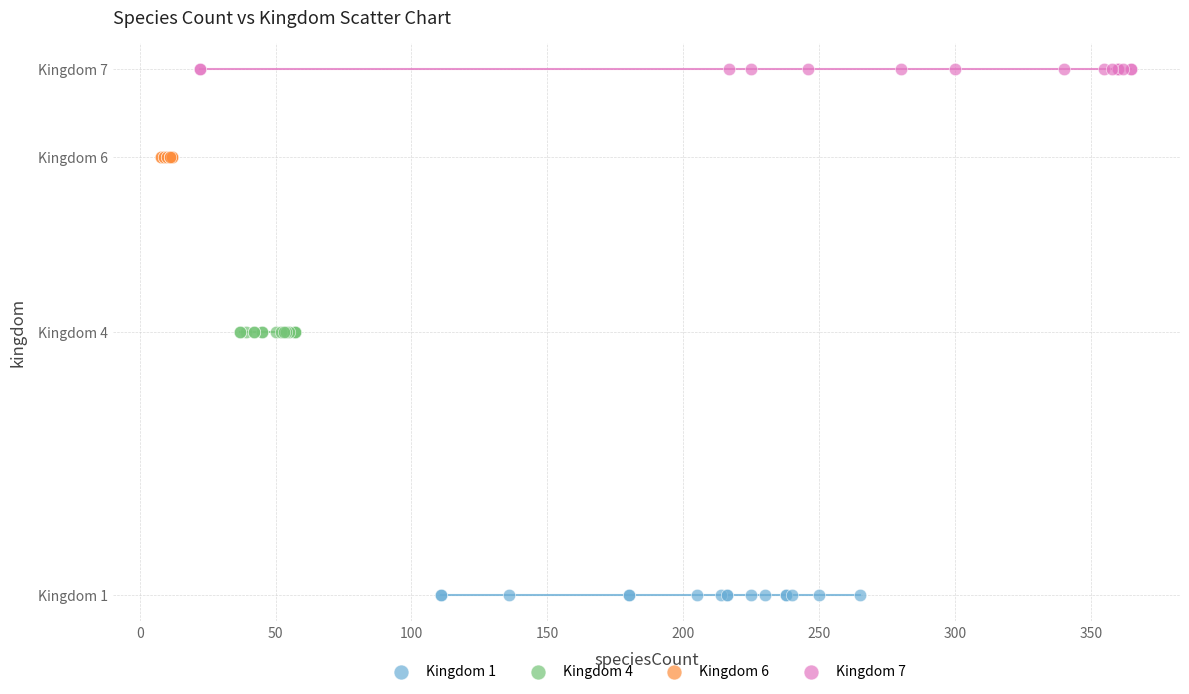

What are all the series names shown in the legend?

Kingdom 1, Kingdom 4, Kingdom 6, Kingdom 7